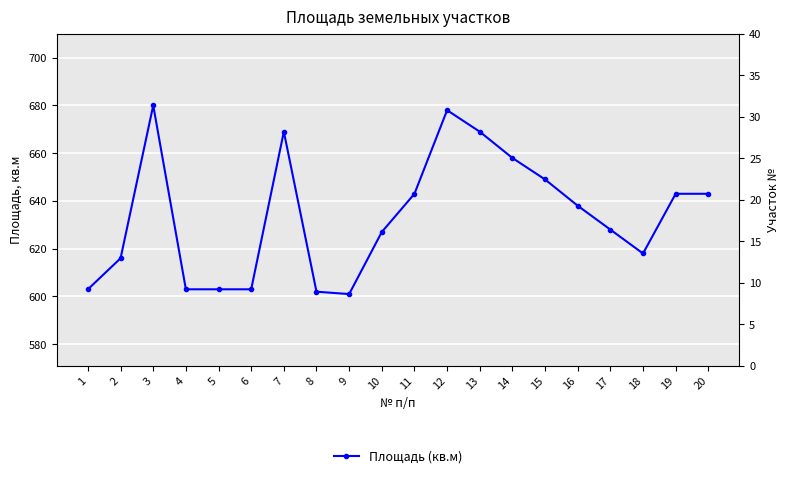

True or false: the data shows 340 at 13.

False